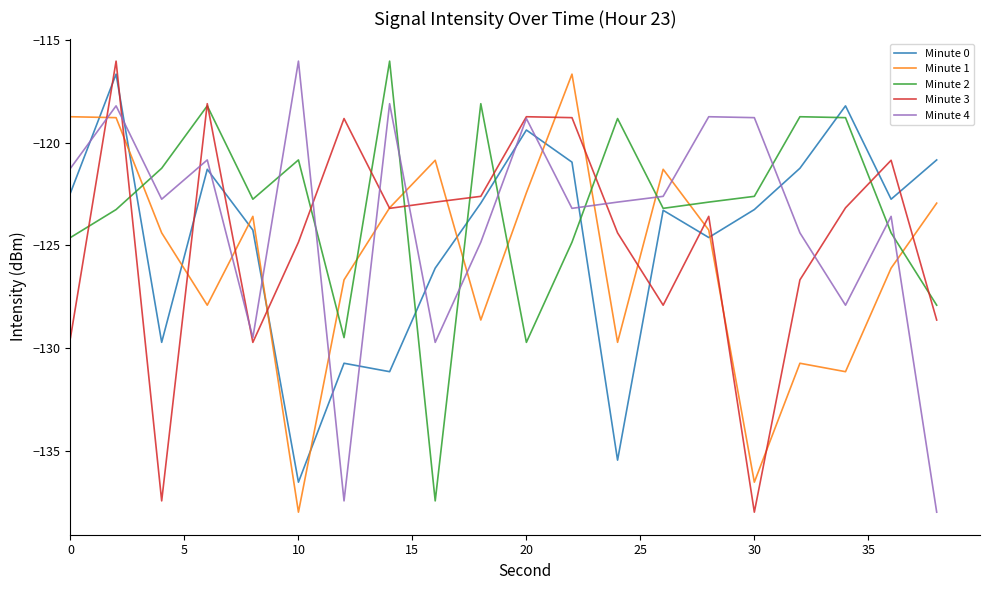

What is the highest value of the Minute 3 series?

-116.0